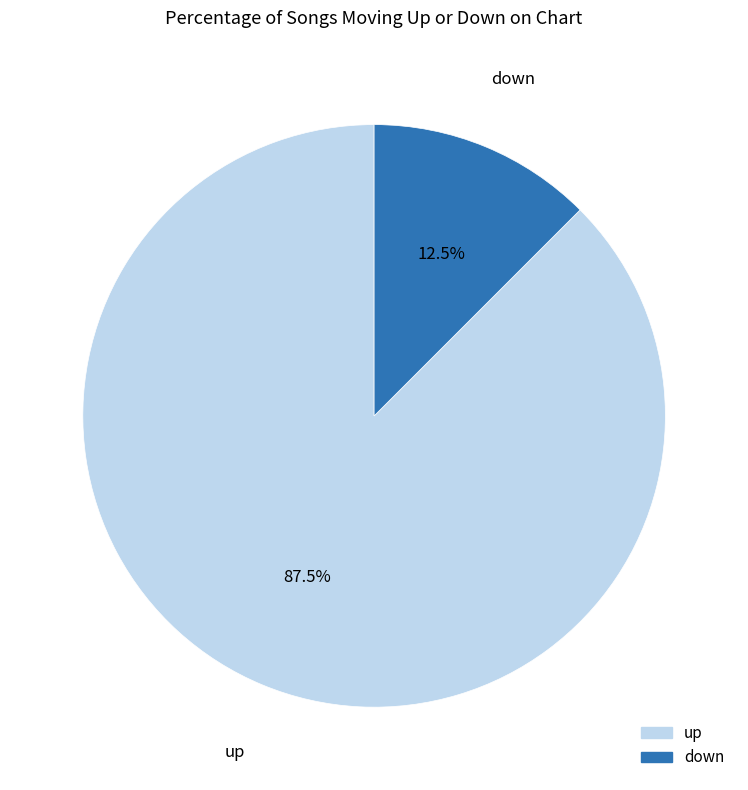

What is the majority slice?

up